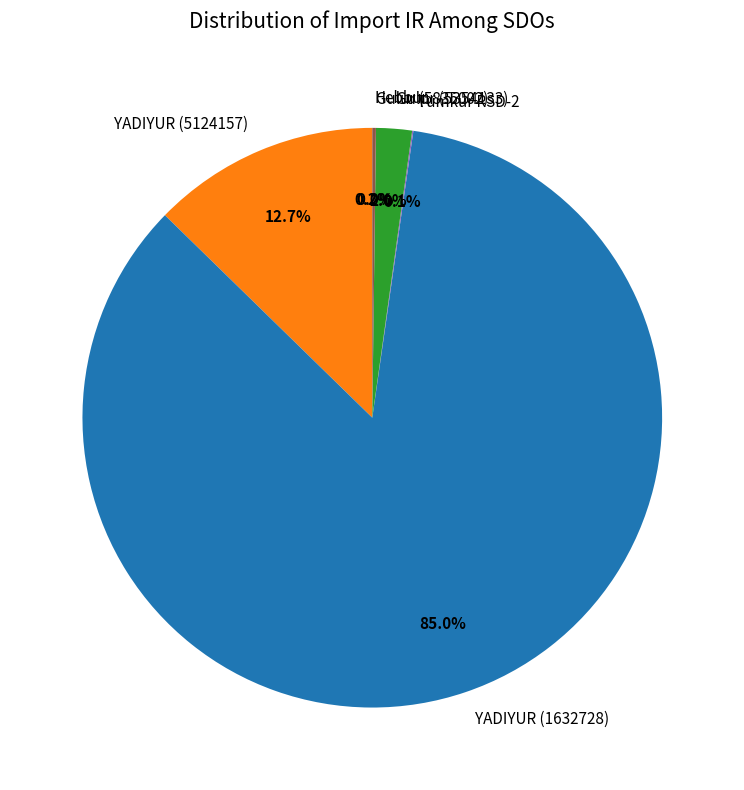

Is there a majority slice in this chart?

Yes